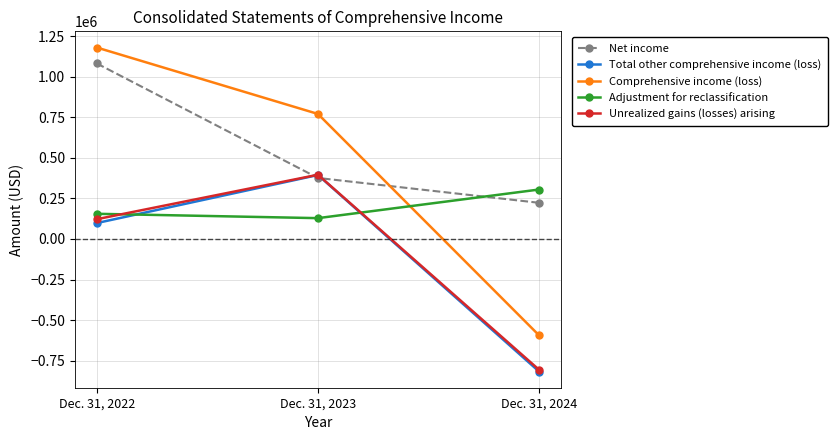

What is the value of the Adjustment for reclassification point at the 2nd from the left?

128513